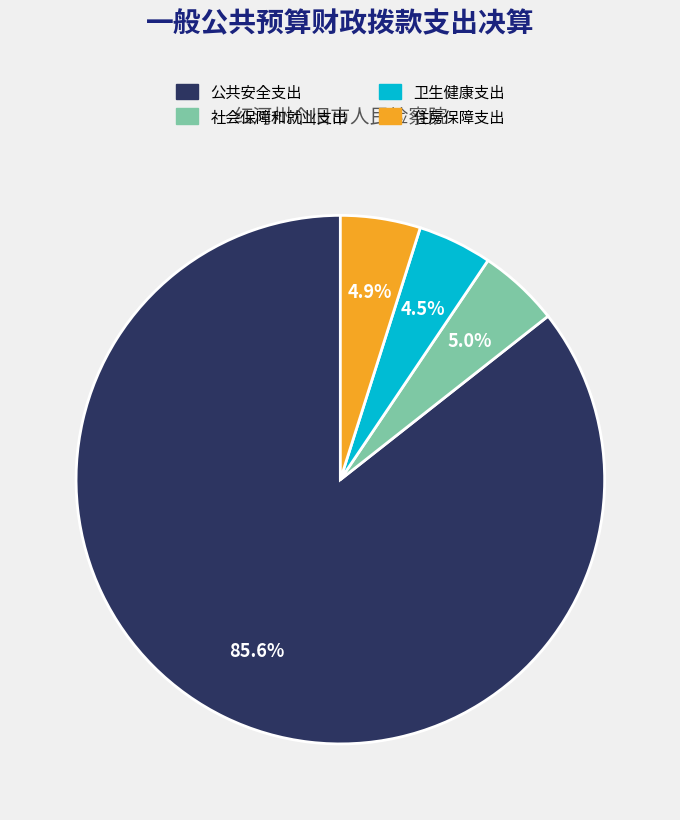

Count the number of slices in the pie.

4